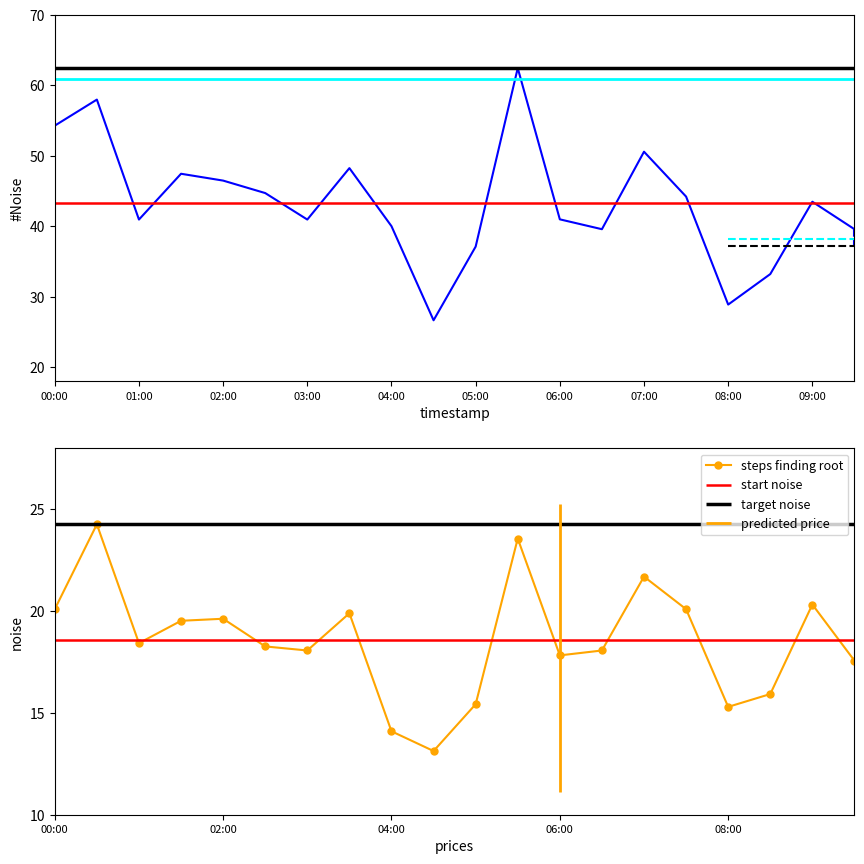

True or false: steps finding root and P1 cross at least once.

False